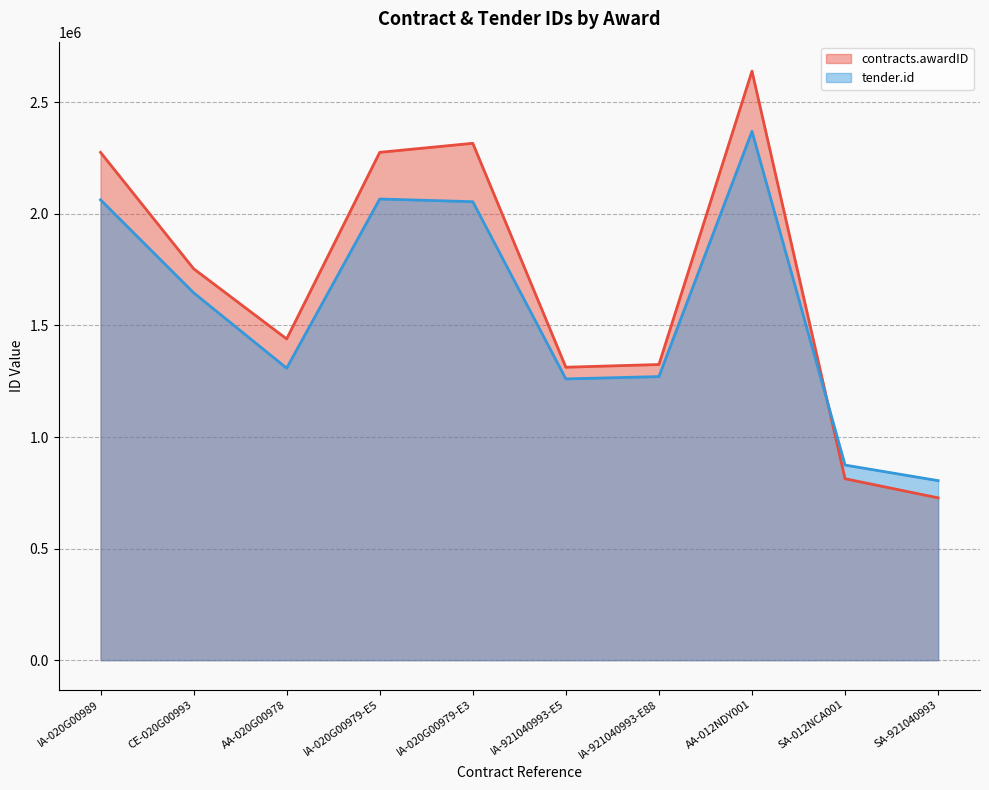

Where does the contracts.awardID series first go above 1753989?

IA-020G00989